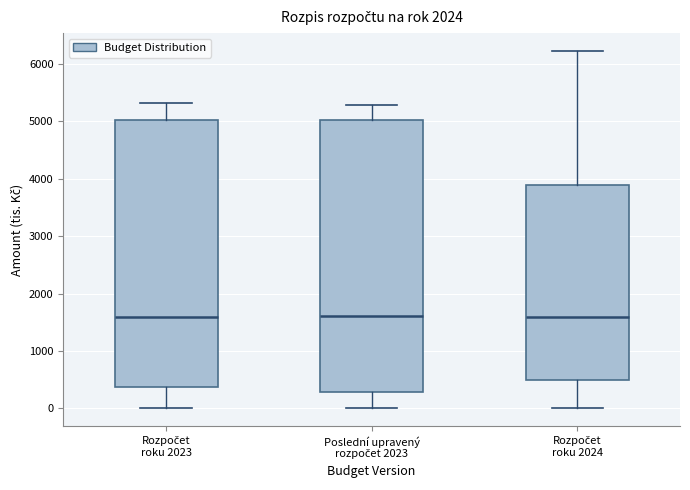

Reading left to right, read every box against the y-axis: the position of its median line, the range the box covers, and the ends of its whiskers. The values are not printed on the chart, so give them approximately, as read against the axis.

Rozpočet roku 2023: median 1600, box 400 to 5000, whiskers 0 to 5300
Poslední upravený rozpočet 2023: median 1600, box 300 to 5000, whiskers 0 to 5300
Rozpočet roku 2024: median 1600, box 500 to 3900, whiskers 0 to 6200